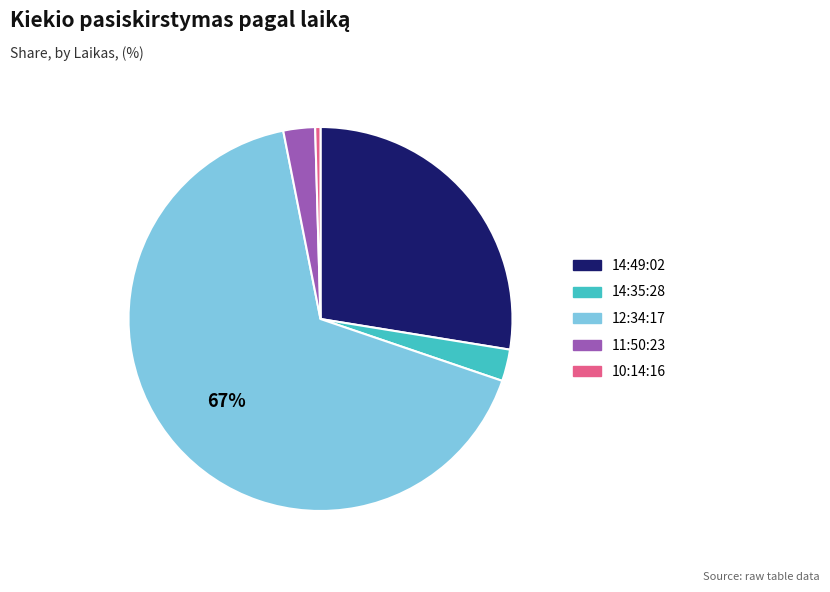

To the nearest percent, what is the average slice percentage?

20%